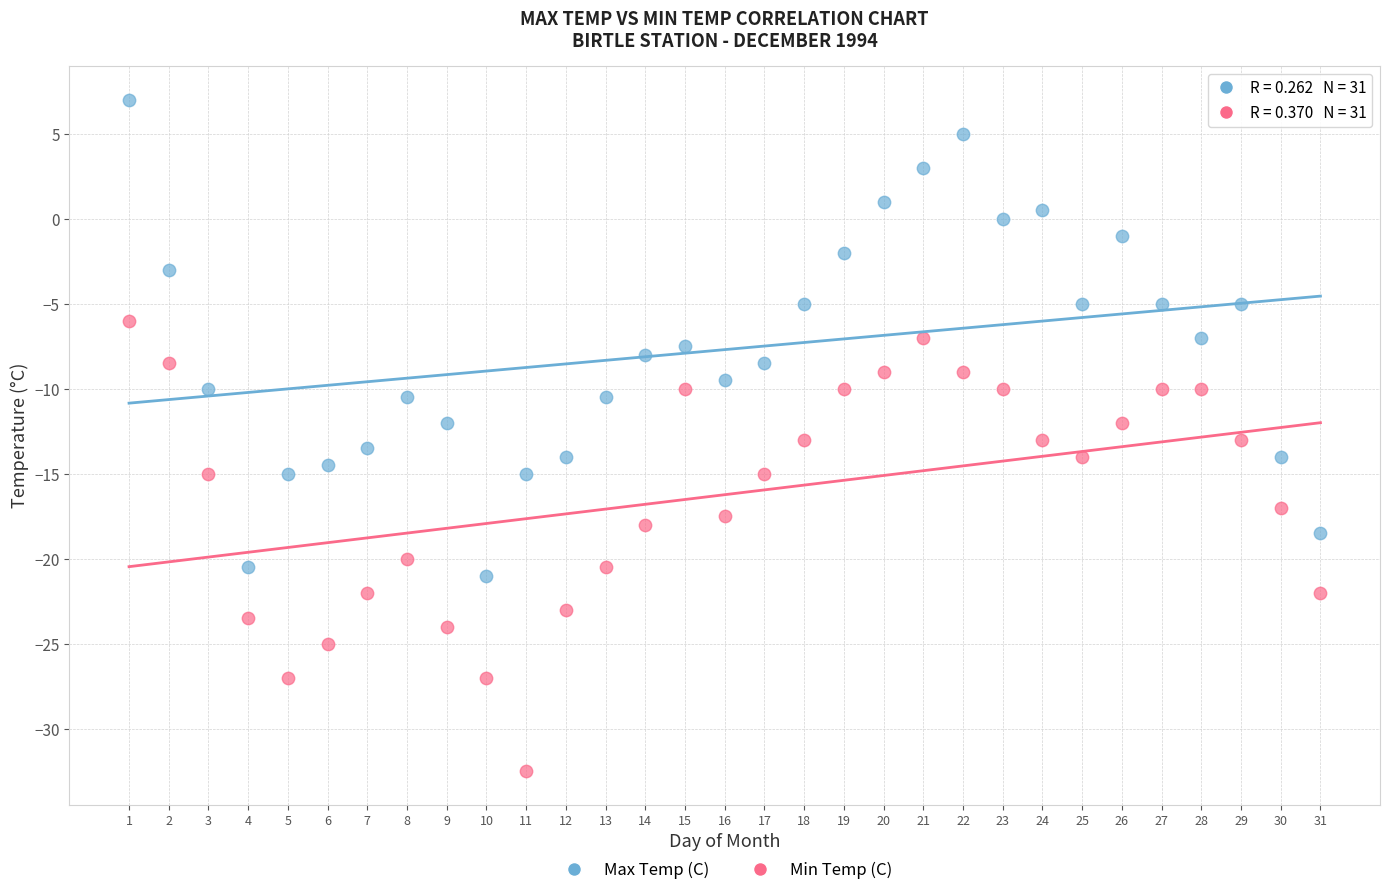

Which series contains the highest Y value?

Max Temp (C)